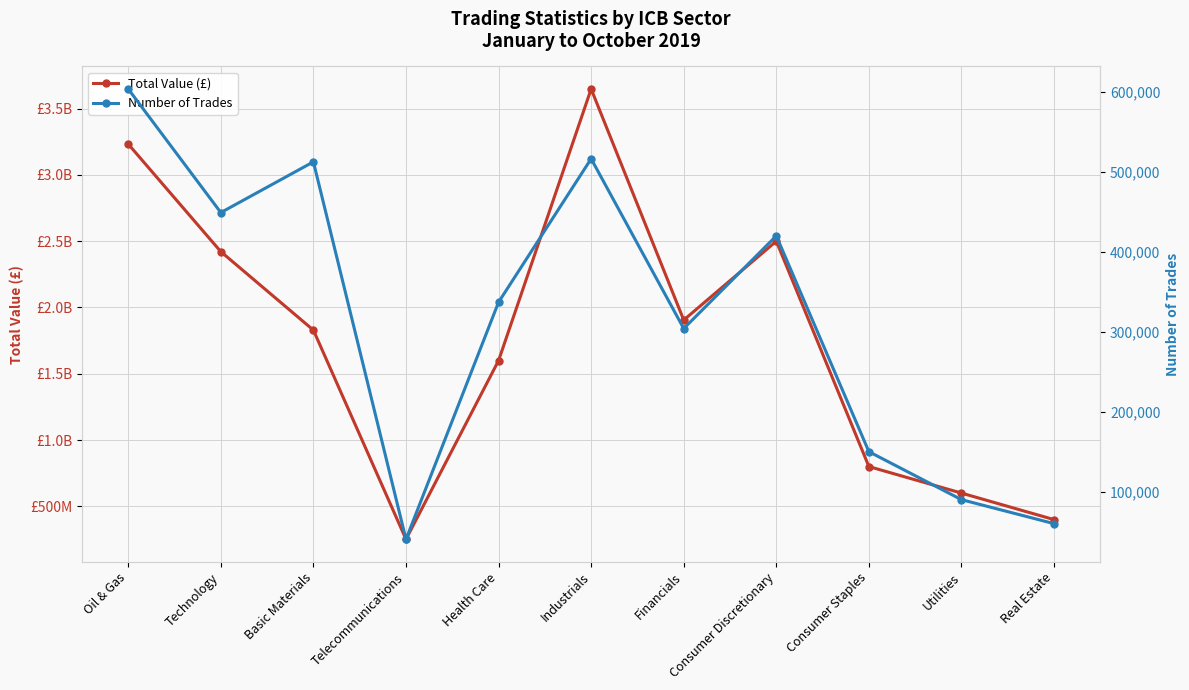

True or false: Number of Trades has more than 2 interior local peaks.

True